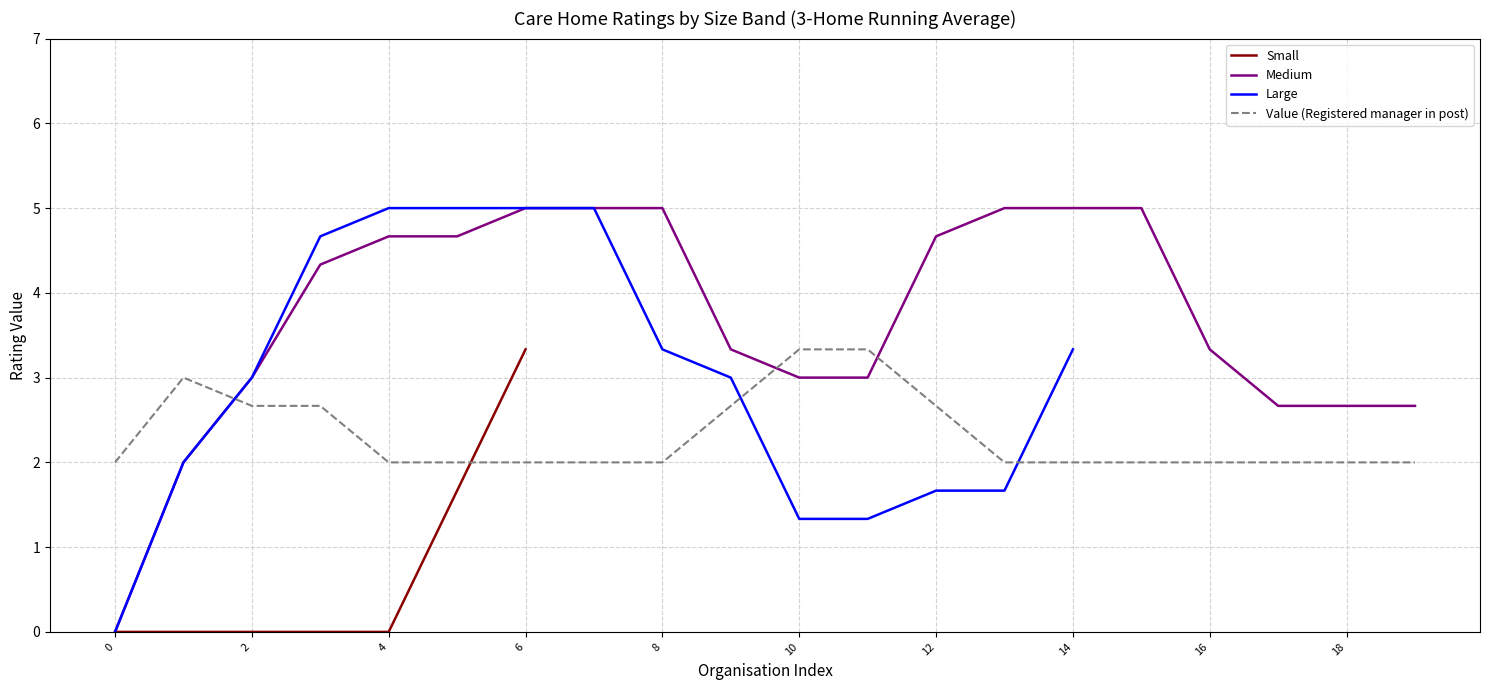

Does the chart display data point markers on the line(s)?

No